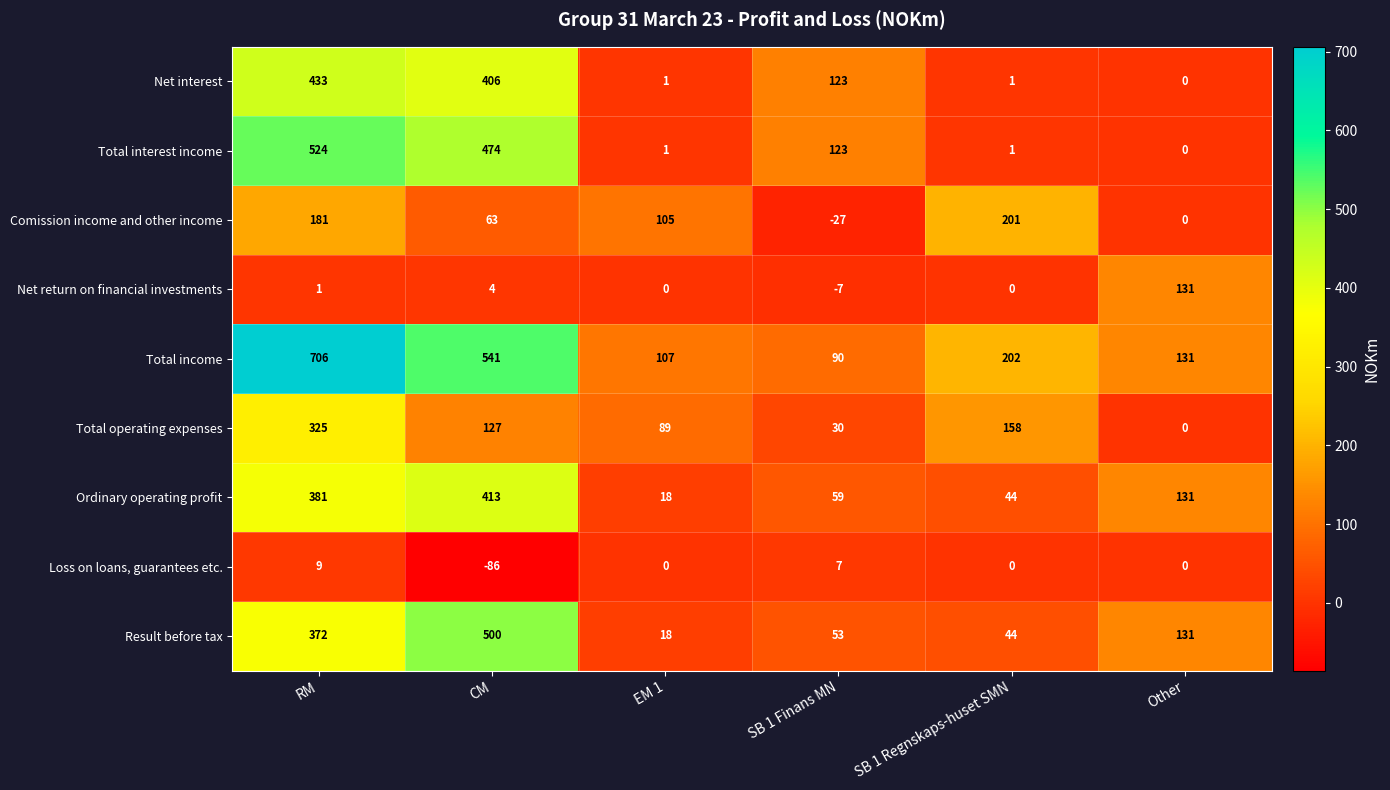

Is it true that Total income equals 202 at SB 1 Regnskaps-huset SMN?

True